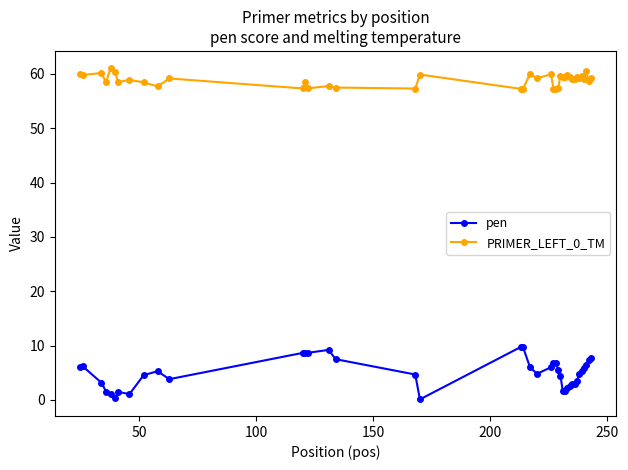

True or false: pen has more than 1 points higher than both neighbors.

True